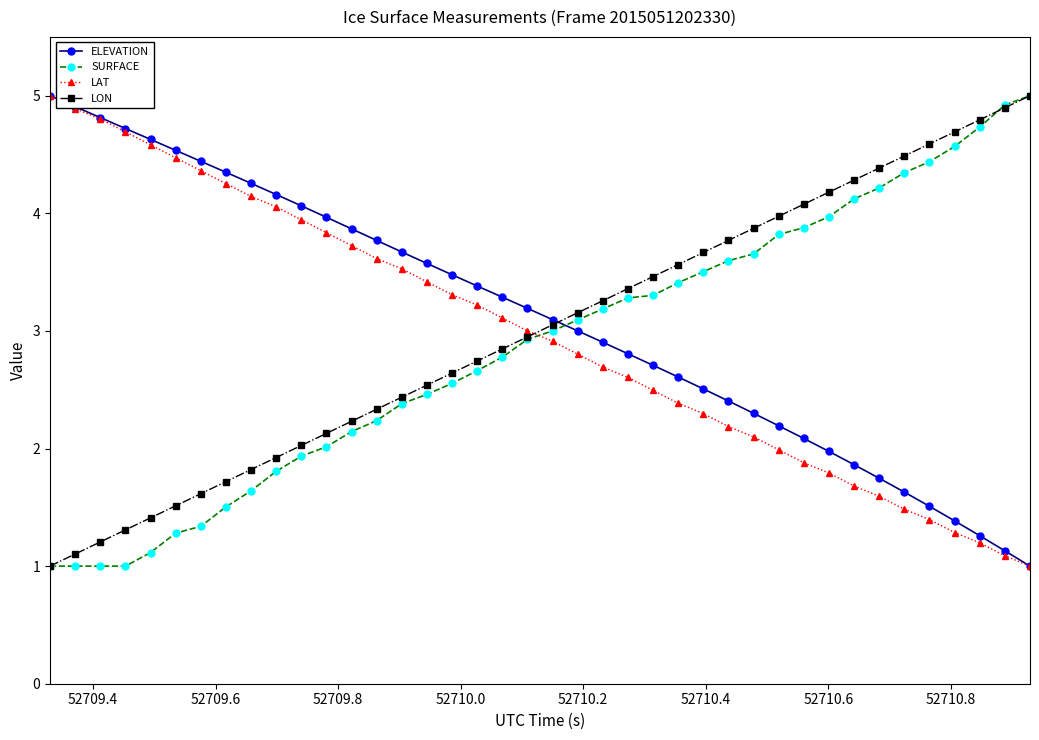

How many data points in LON are above 3?

20